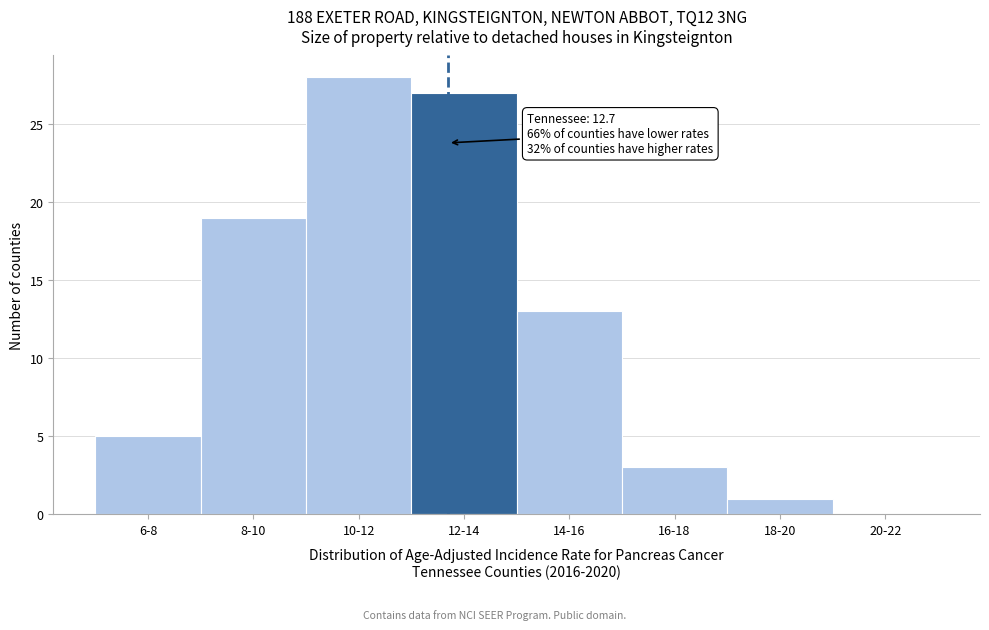

Reading right to left, extract all data points from this chart.

20-22=0	18-20=1	16-18=3	14-16=13	12-14=27	10-12=28	8-10=19	6-8=5